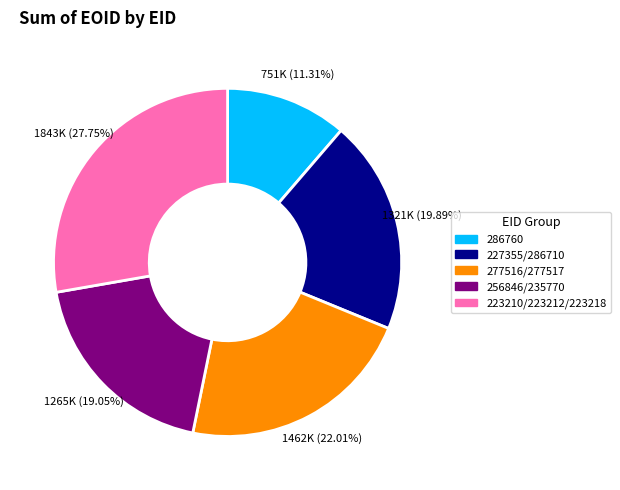

Does 256846/235770 represent more than half of the total?

No